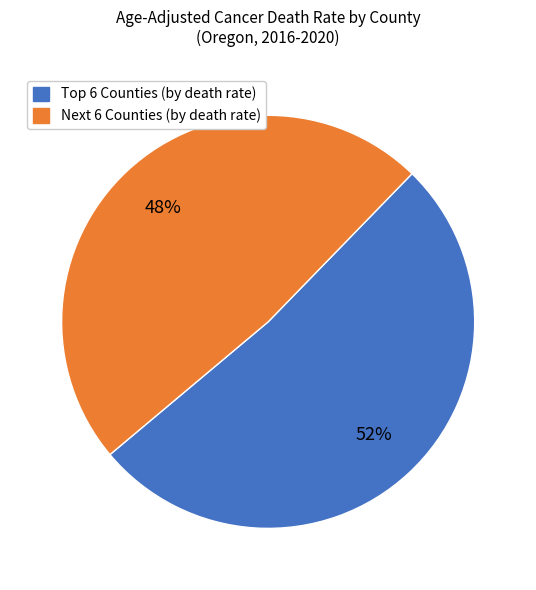

Does any single category account for the majority?

Yes